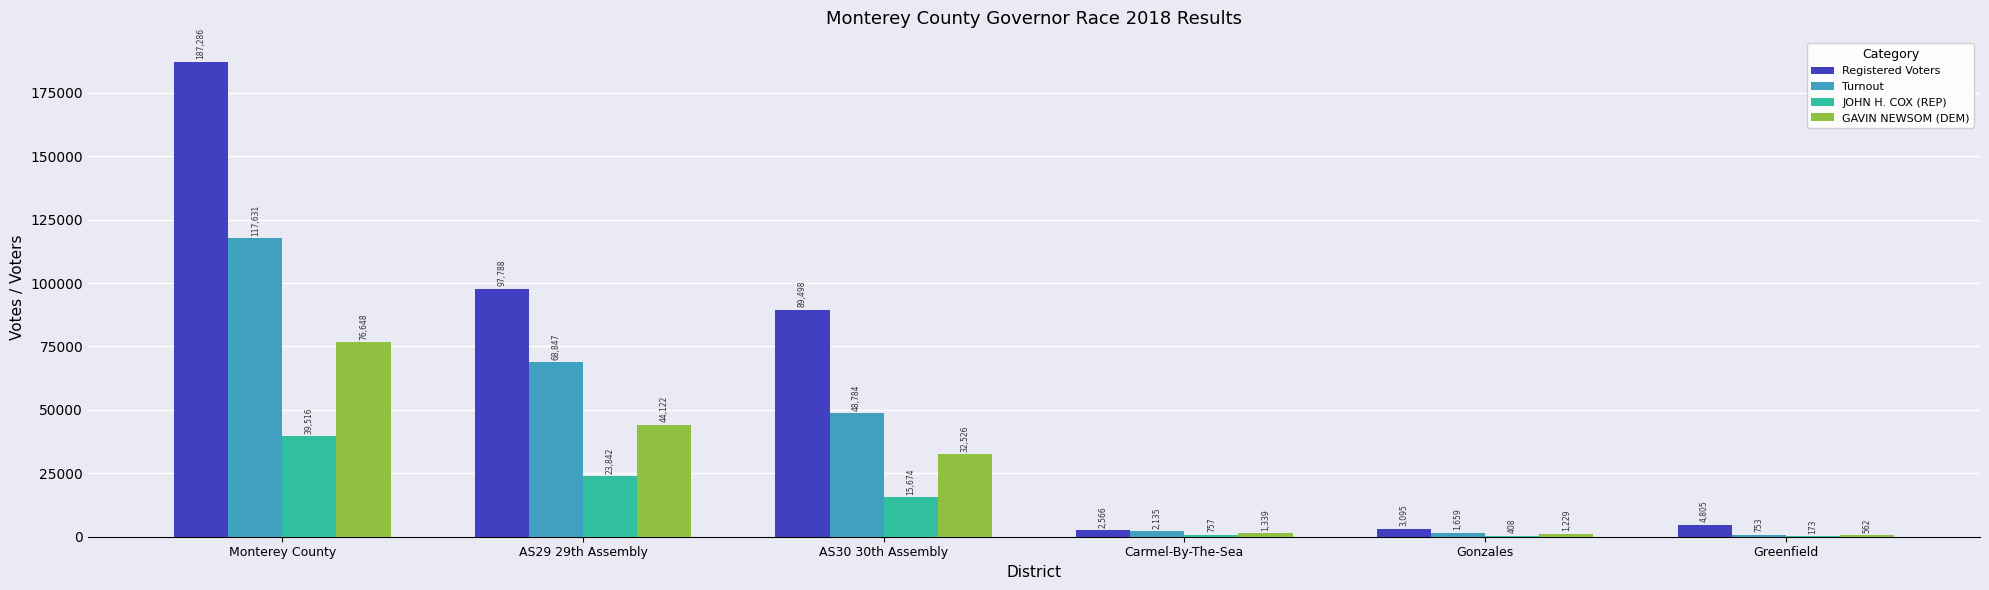

Which series has the widest spread of values?

Registered Voters